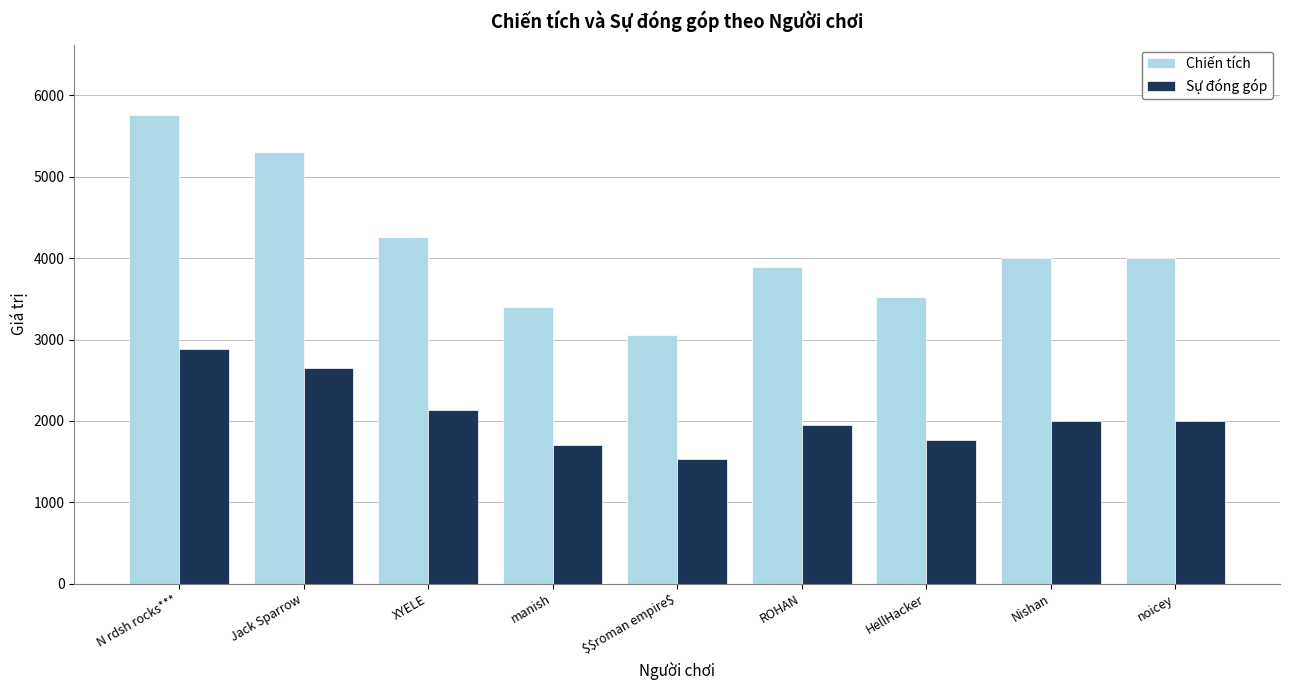

Is the value of Sự đóng góp at noicey greater than the value of Chiến tích at HellHacker?

No